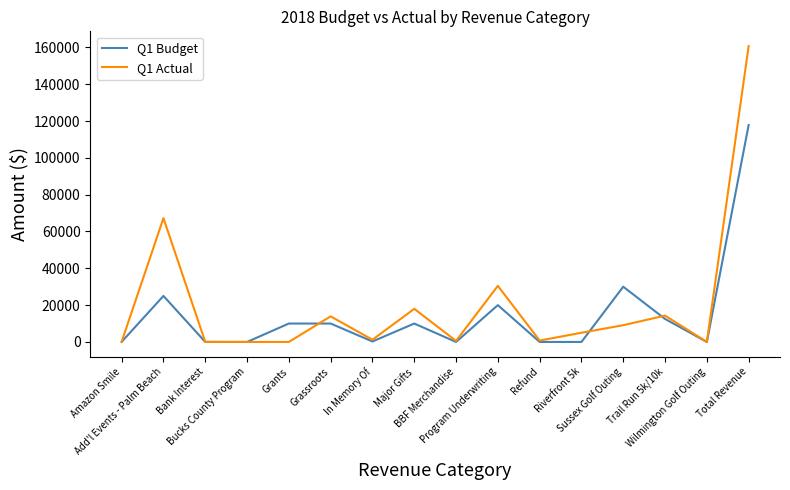

What is the maximum value for Q1 Budget?

117825.0